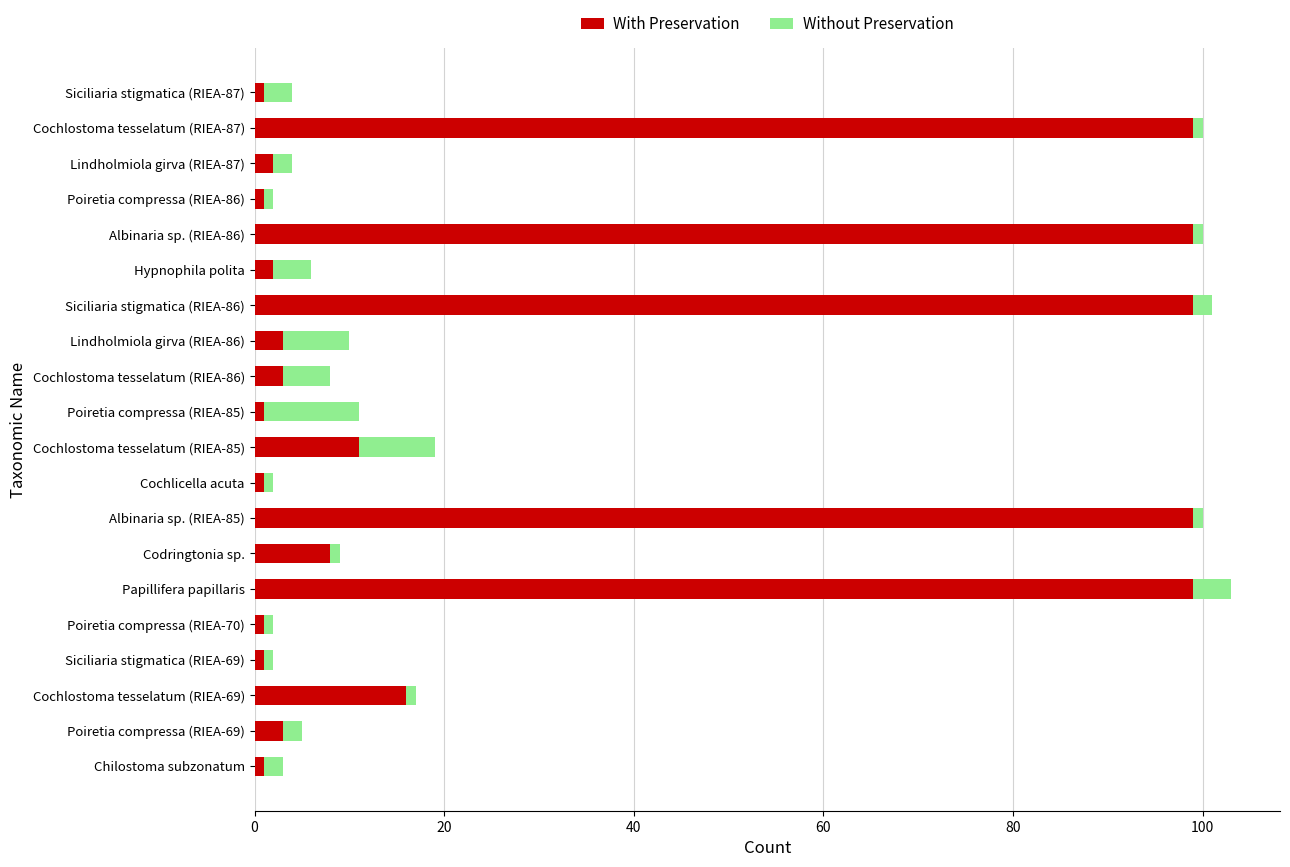

What is the average value of the With Preservation series?

28